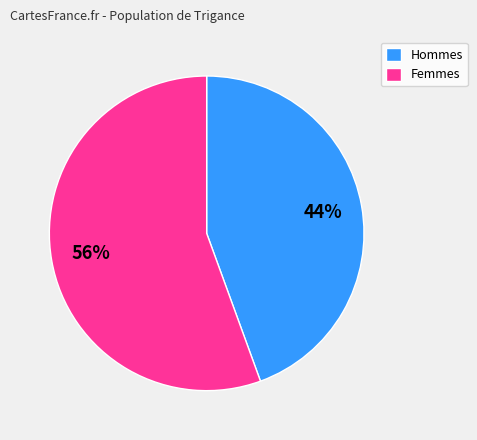

Count the number of slices in the pie.

2